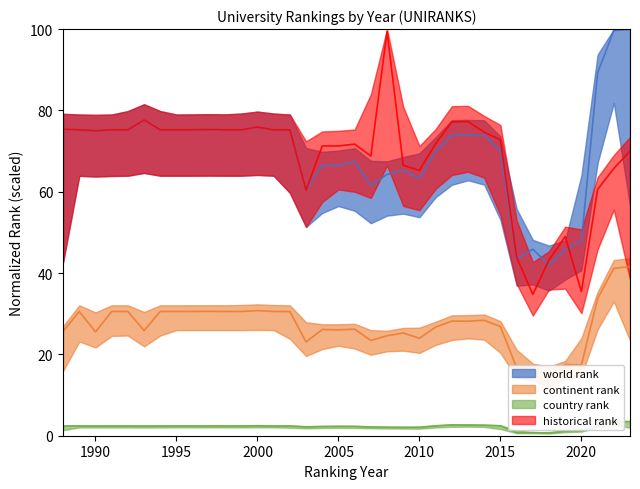

True or false: historical rank and world rank cross at least once.

True